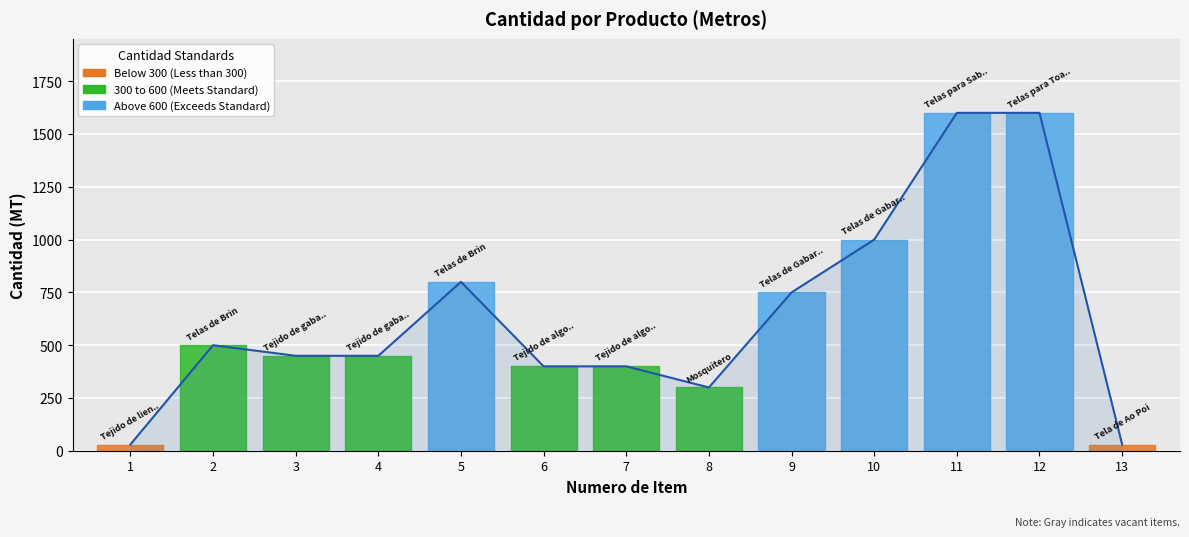

Is this an area chart (filled region under the line)?

No